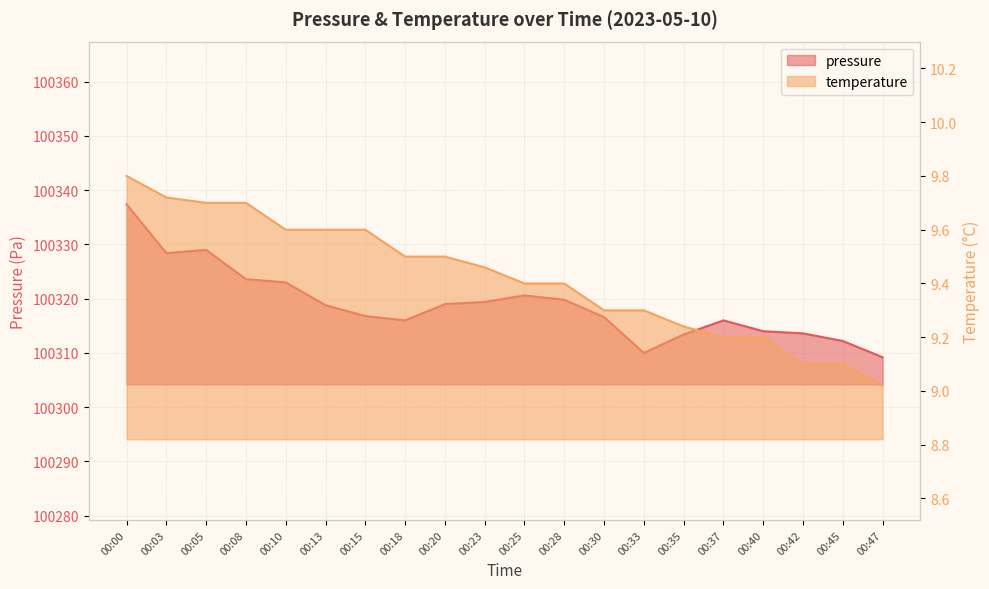

What is the spread (max minus min) of values at 00:13?

100309.2